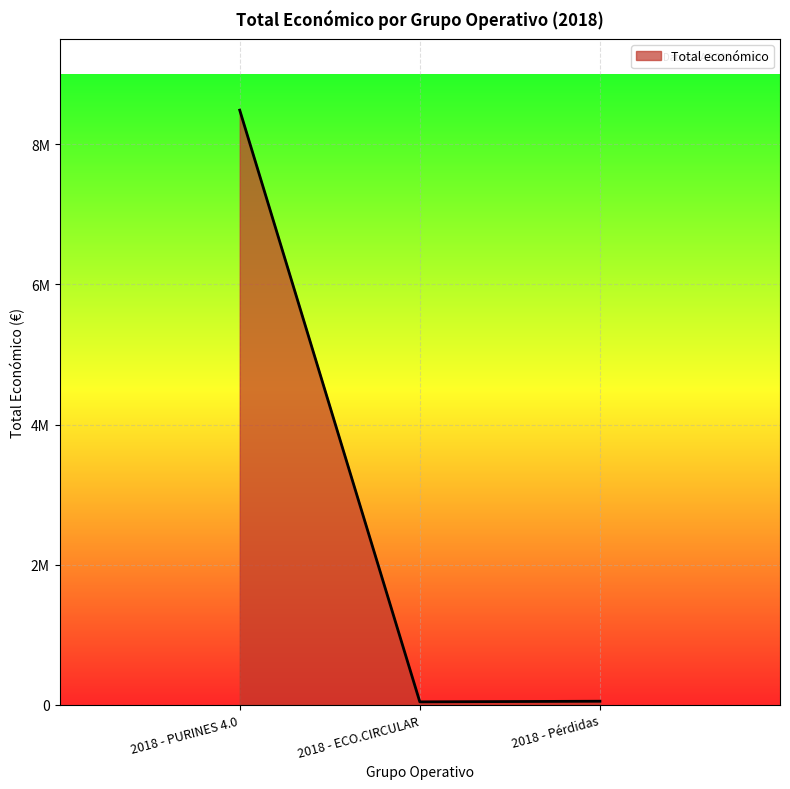

Does the chart have visible grid lines?

Yes